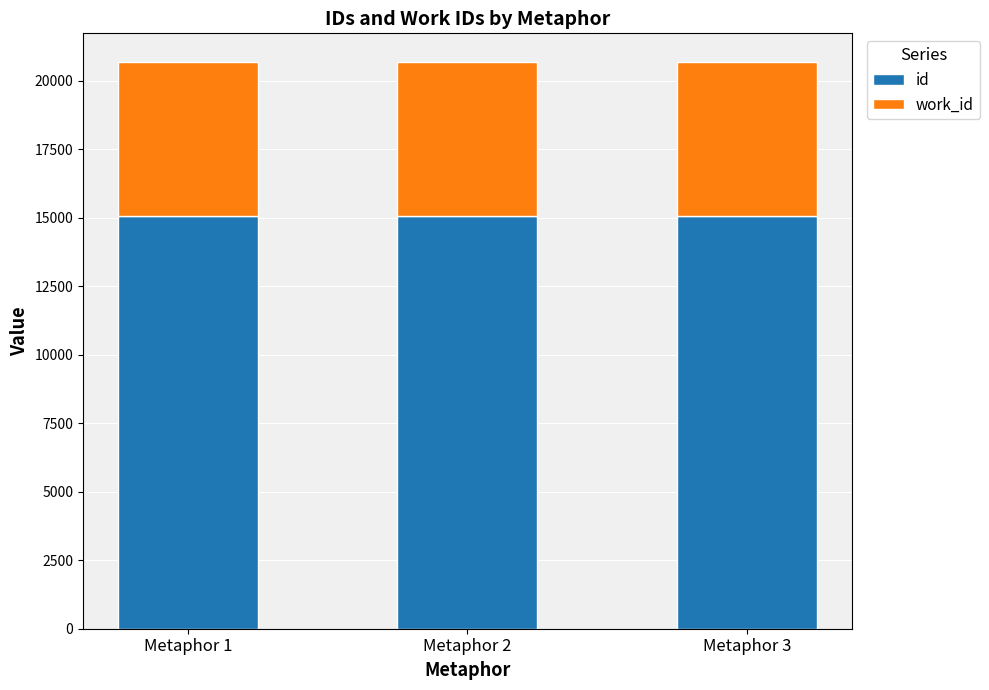

What is the average value of the id series?

15052